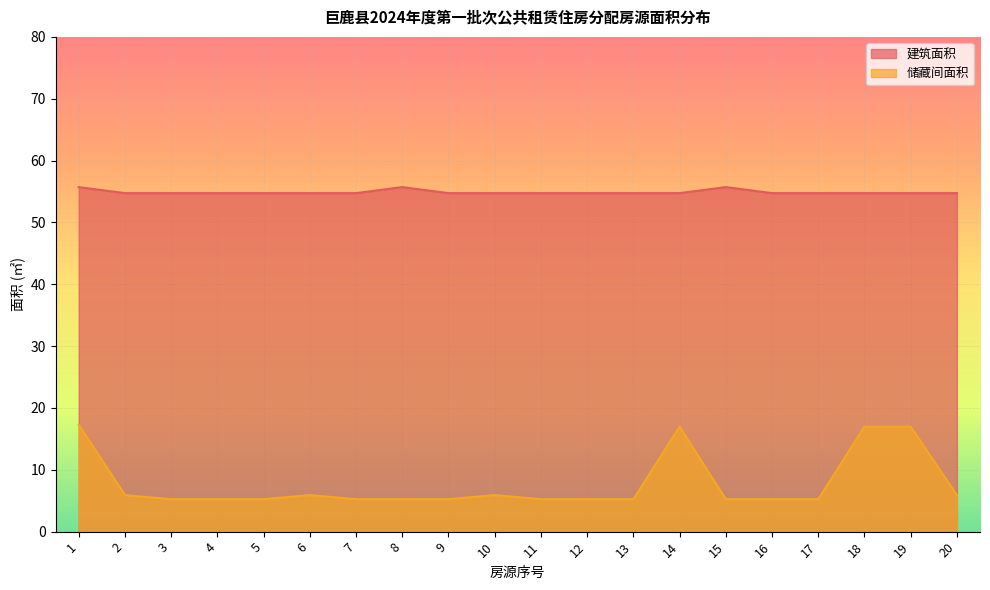

At which label does 储藏间面积 reach its peak?

1